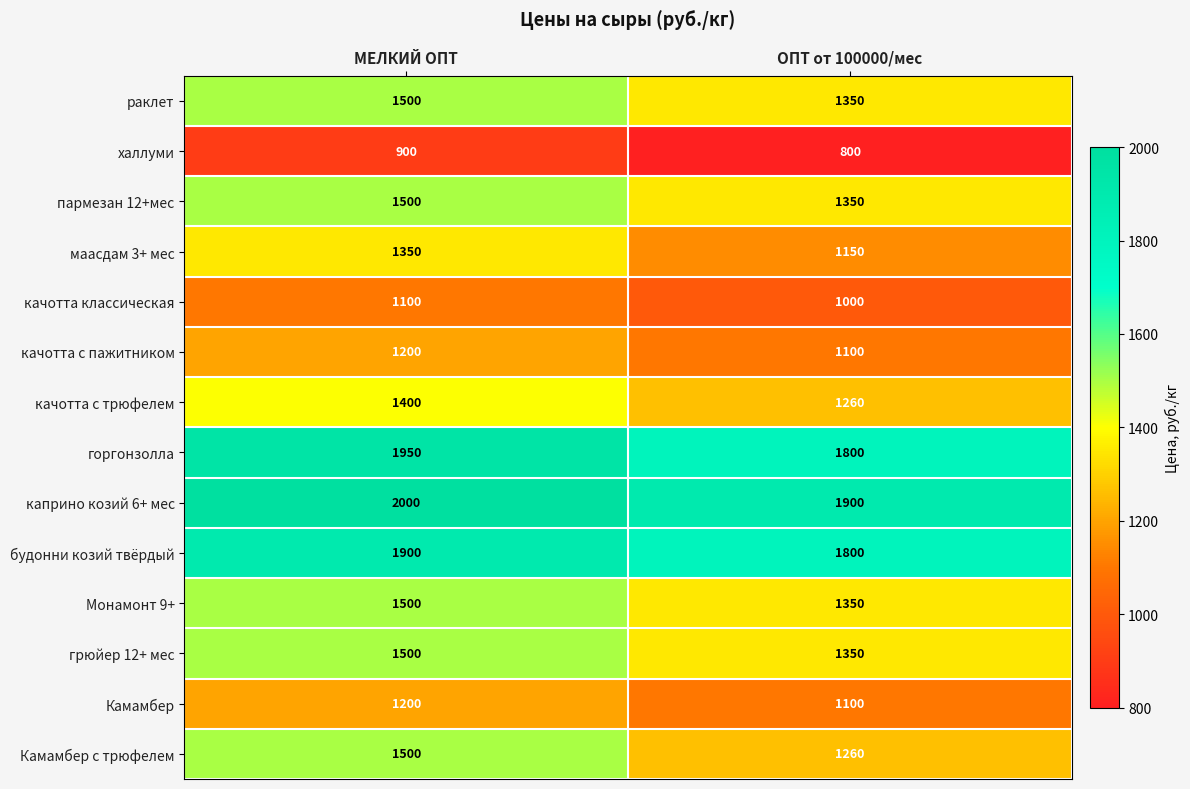

How many data points in раклет are less than 1500?

1